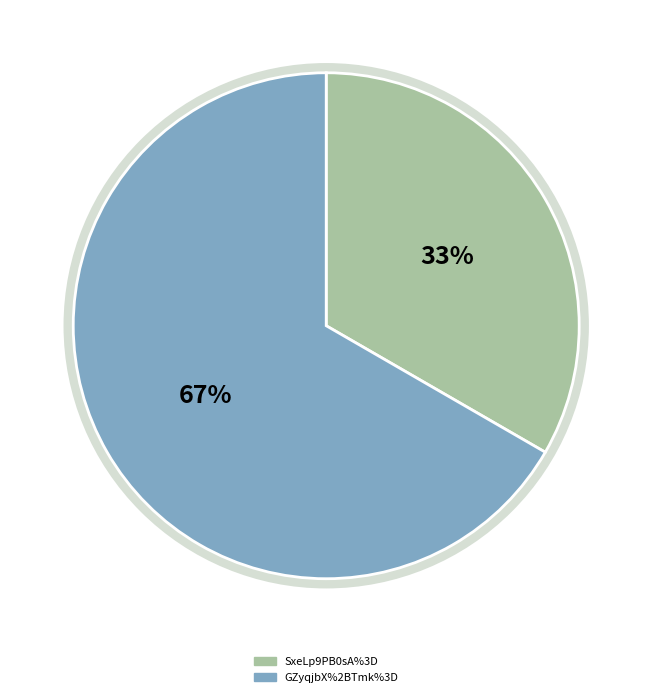

To the nearest percent, what percentage of the pie is SxeLp9PB0sA%3D?

33%